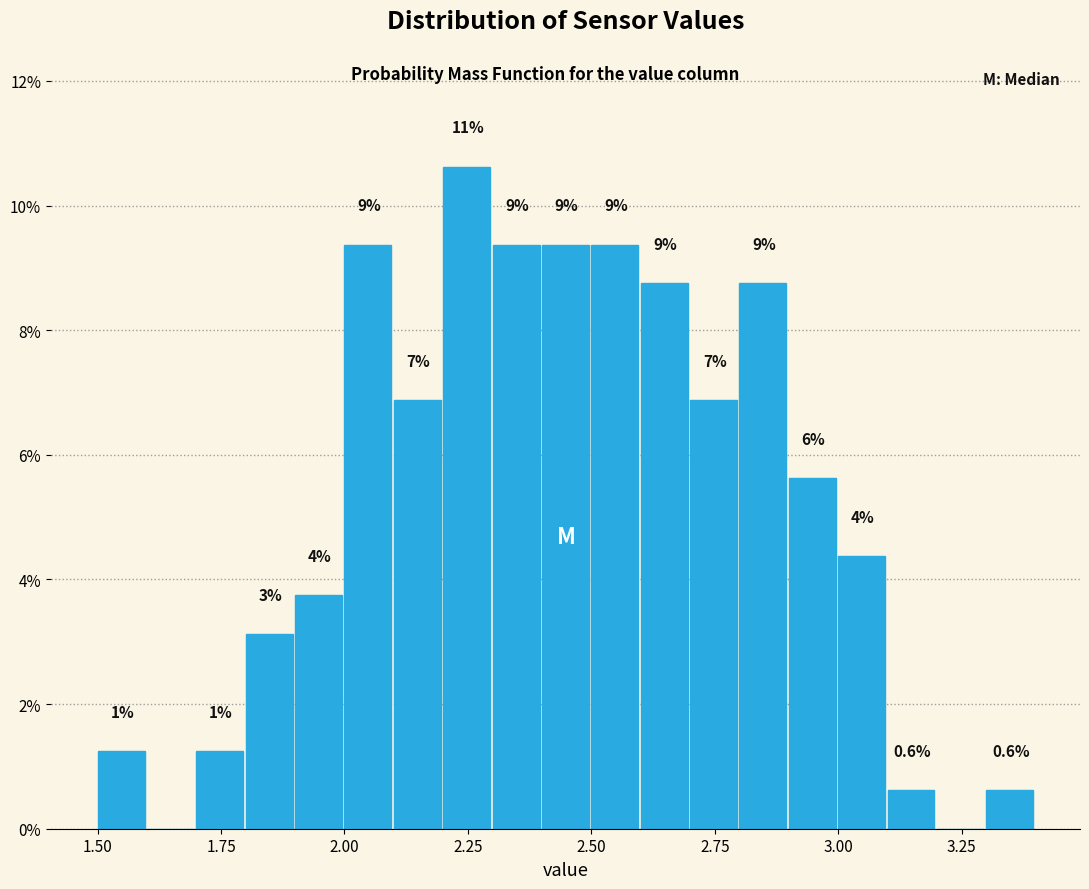

Around what value on the x-axis is the tallest bar? Give the approximate position of its centre, as read against the axis.

2.25